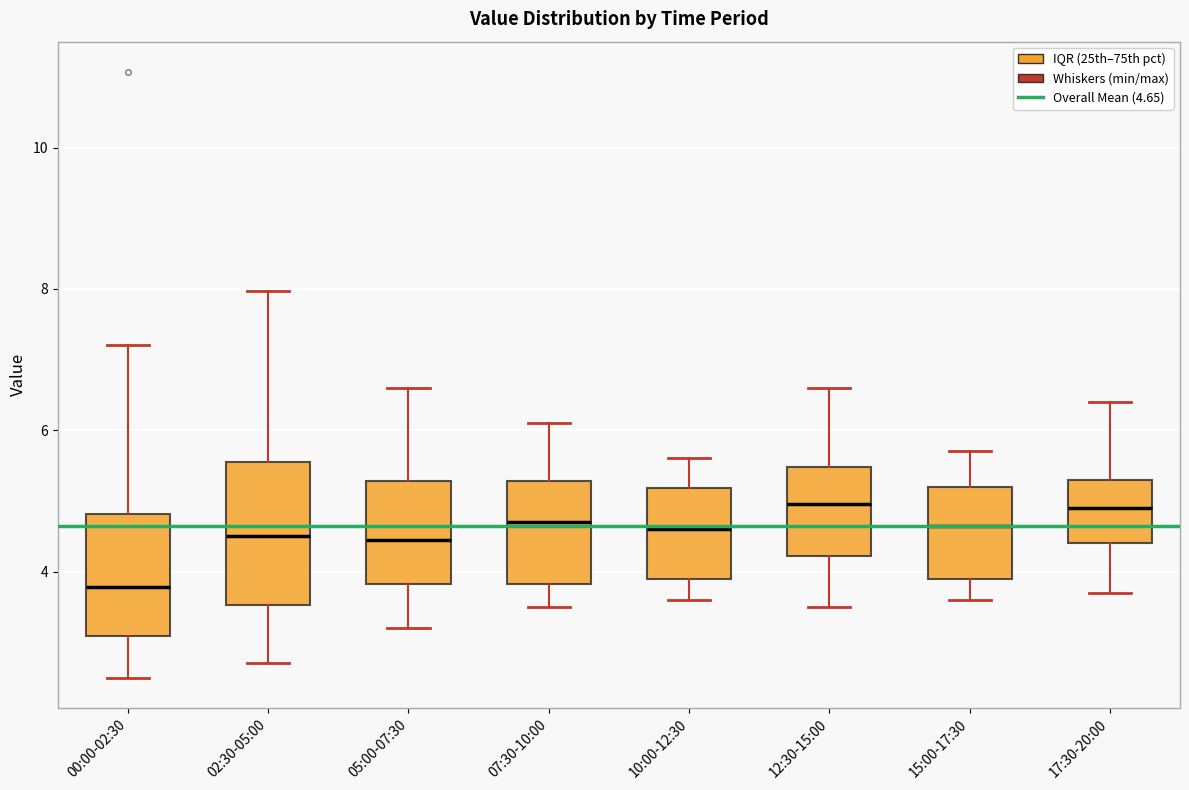

Where is the lower edge of the box for 10:00-12:30 on the y-axis? The values are not printed on the chart, so give them approximately, as read against the axis.

4.0